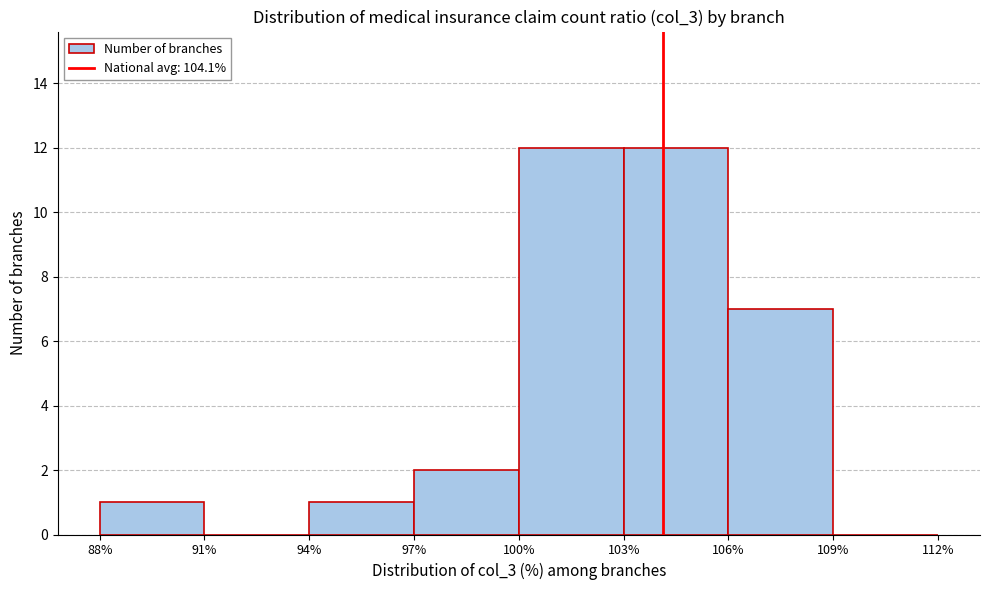

Reading left to right, transcribe this chart: for each bar, give the range it covers on the x-axis and its height. The values are not printed on the chart, so give them approximately, as read against the axis.

88% to 91%: 1
91% to 94%: 0
94% to 97%: 1
97% to 100%: 2
100% to 103%: 12
103% to 106%: 12
106% to 109%: 7
109% to 112%: 0